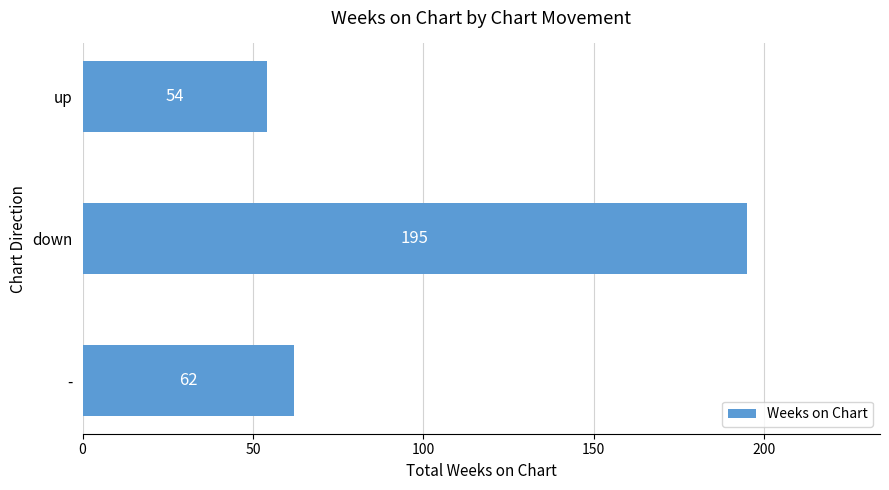

Reading top to bottom, what are all the values shown in this chart?

up=54	down=195	-=62